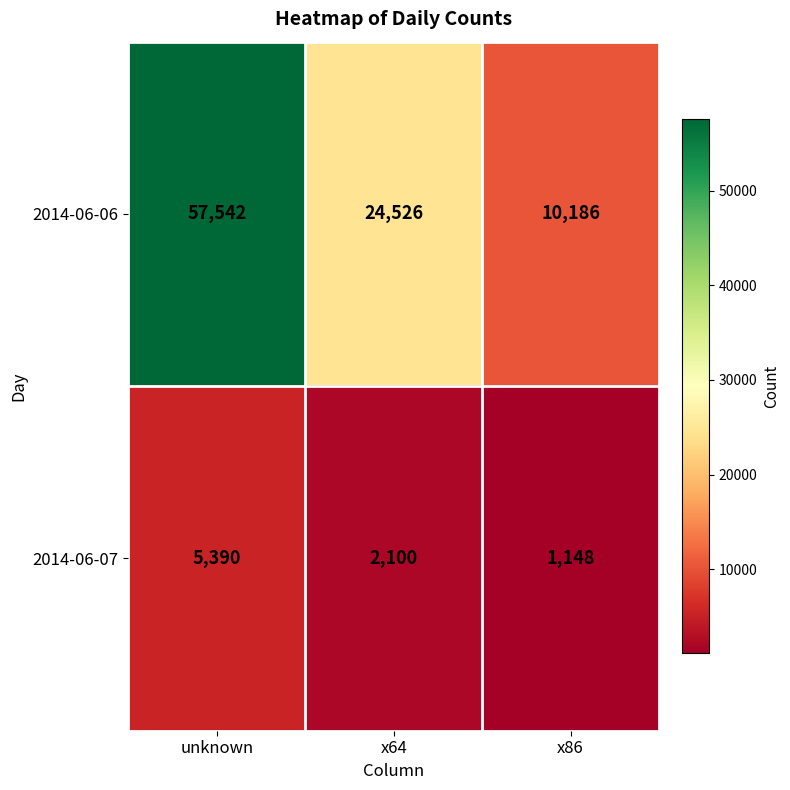

Which series changed the most between x64 and x86?

2014-06-06